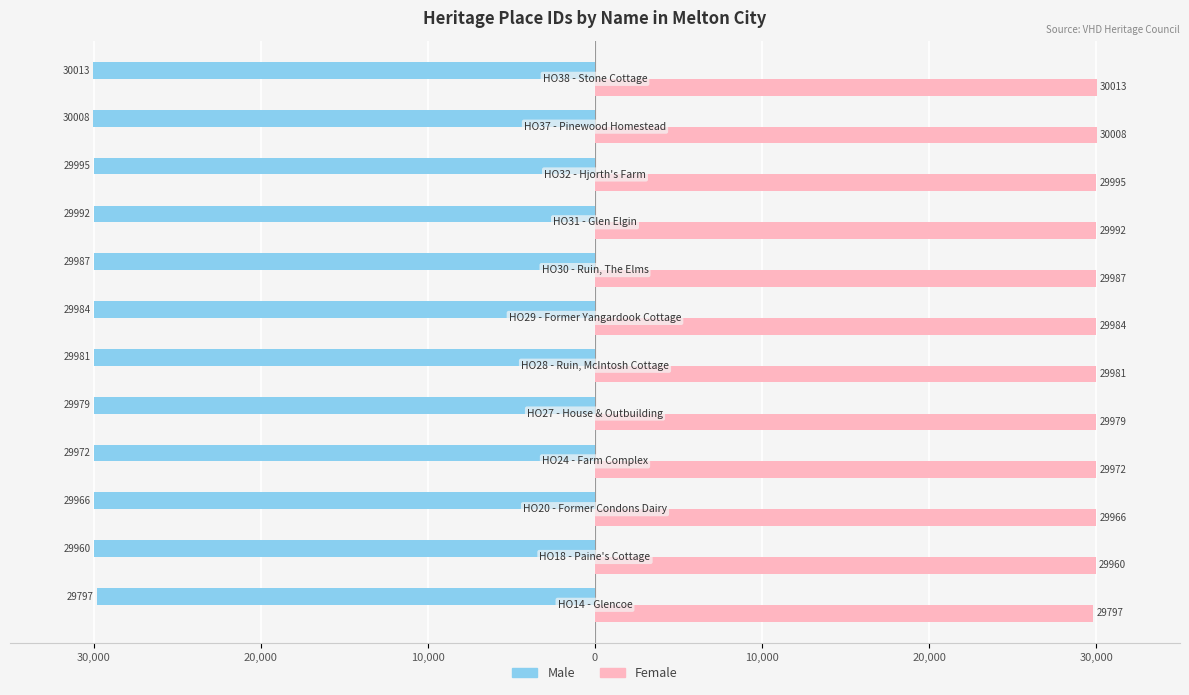

What are all the series names shown in the legend?

Male, Female